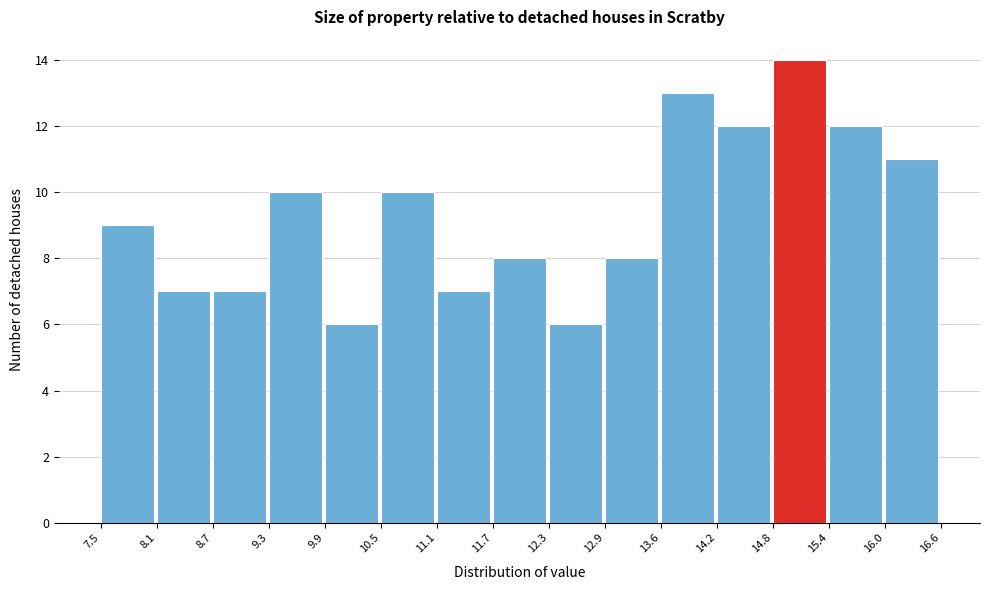

What is the height of the bar covering 11.7 to 12.3 on the x-axis? The values are not printed on the chart, so give them approximately, as read against the axis.

8